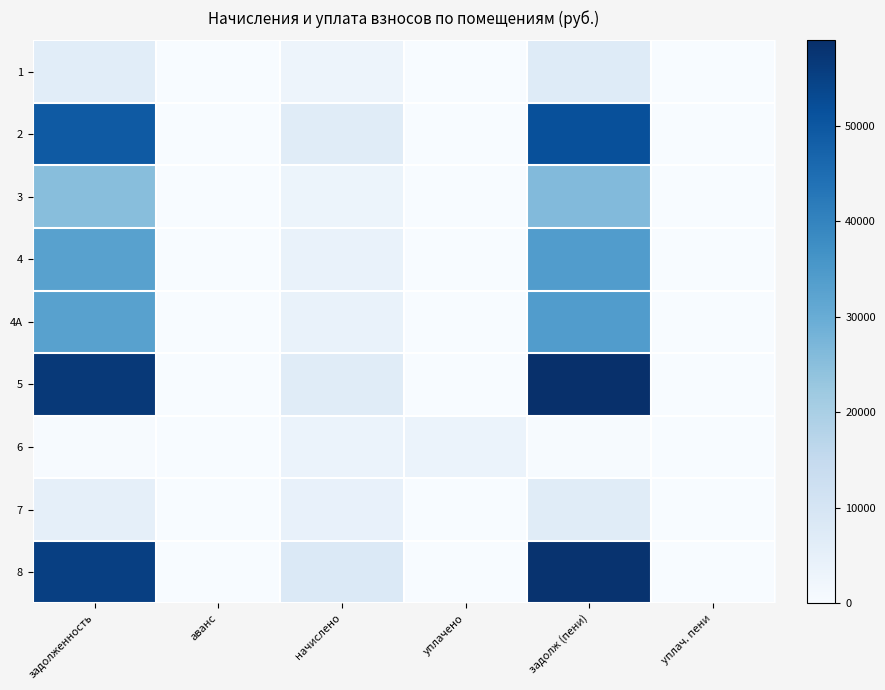

Which category has the highest value across all series?

задолж (пени)